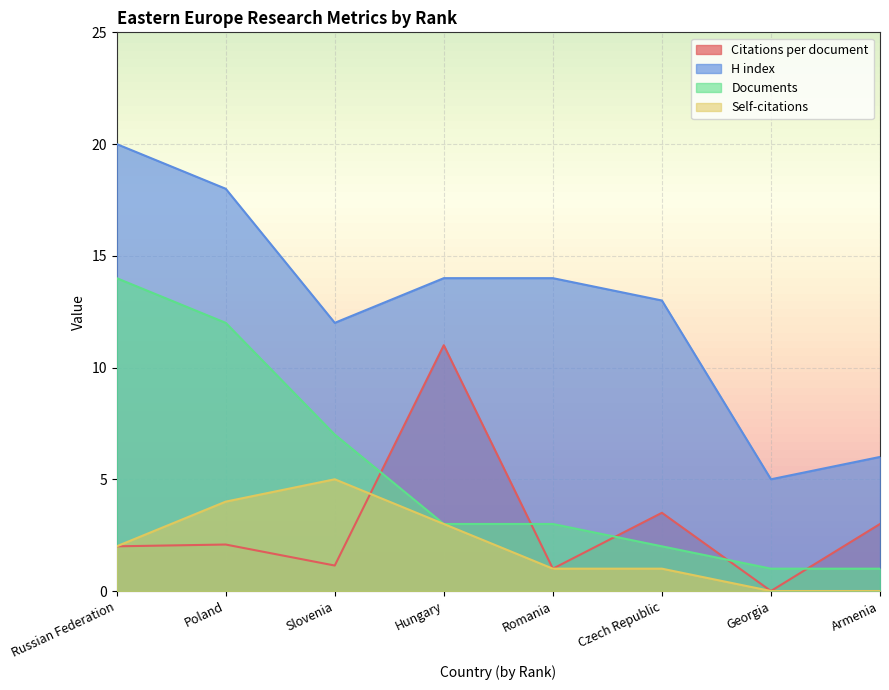

How many distinct data groups are displayed?

4